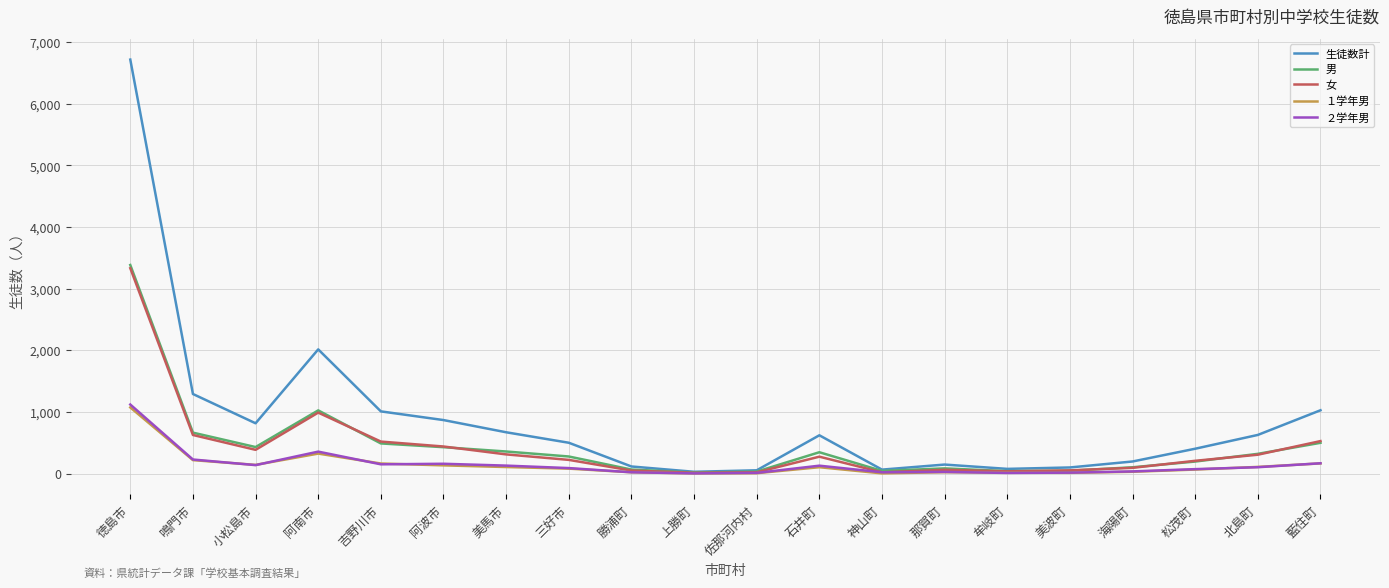

The value of 男 at 阿波市 is 732. True or false?

False